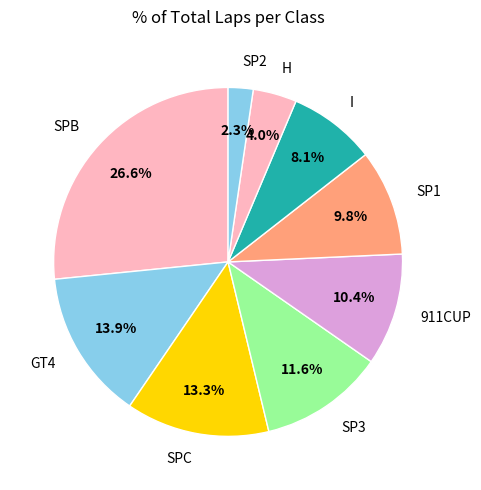

Which has a higher value, H or SP2?

H